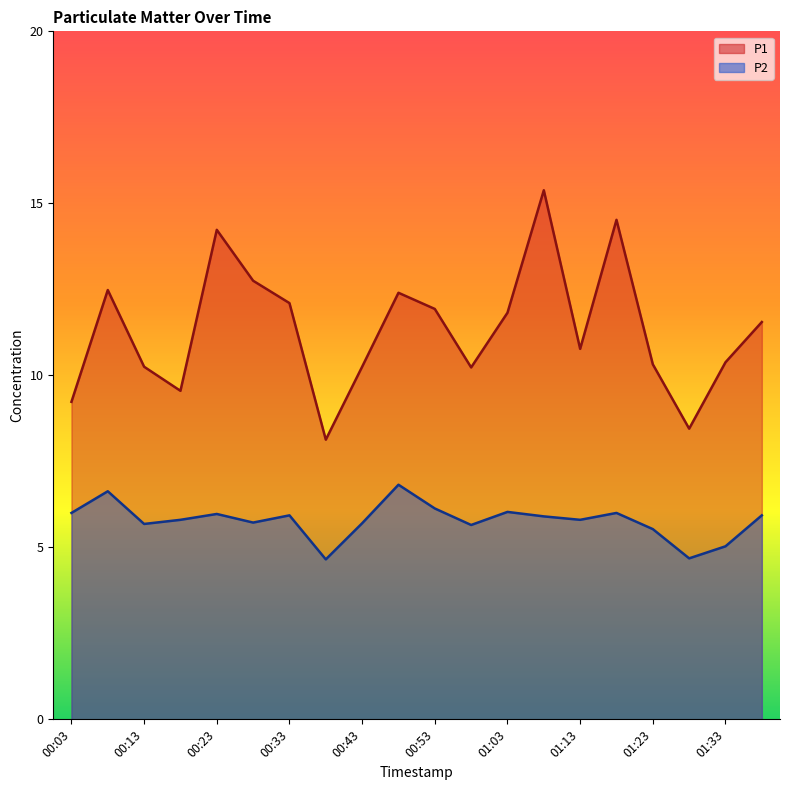

At which label is P2 closest to 5?

01:33